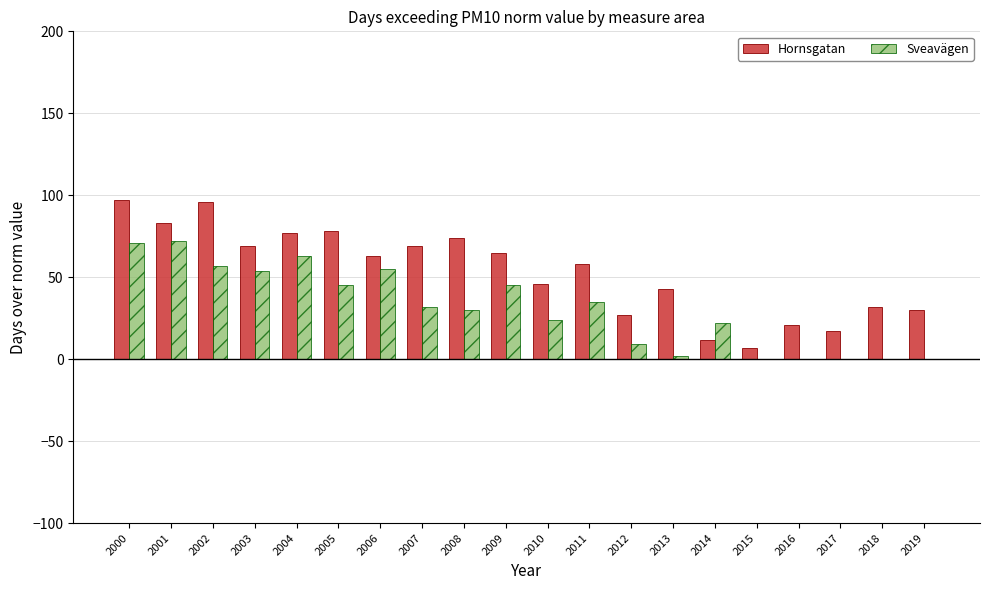

Which series has the largest total across all categories?

Hornsgatan